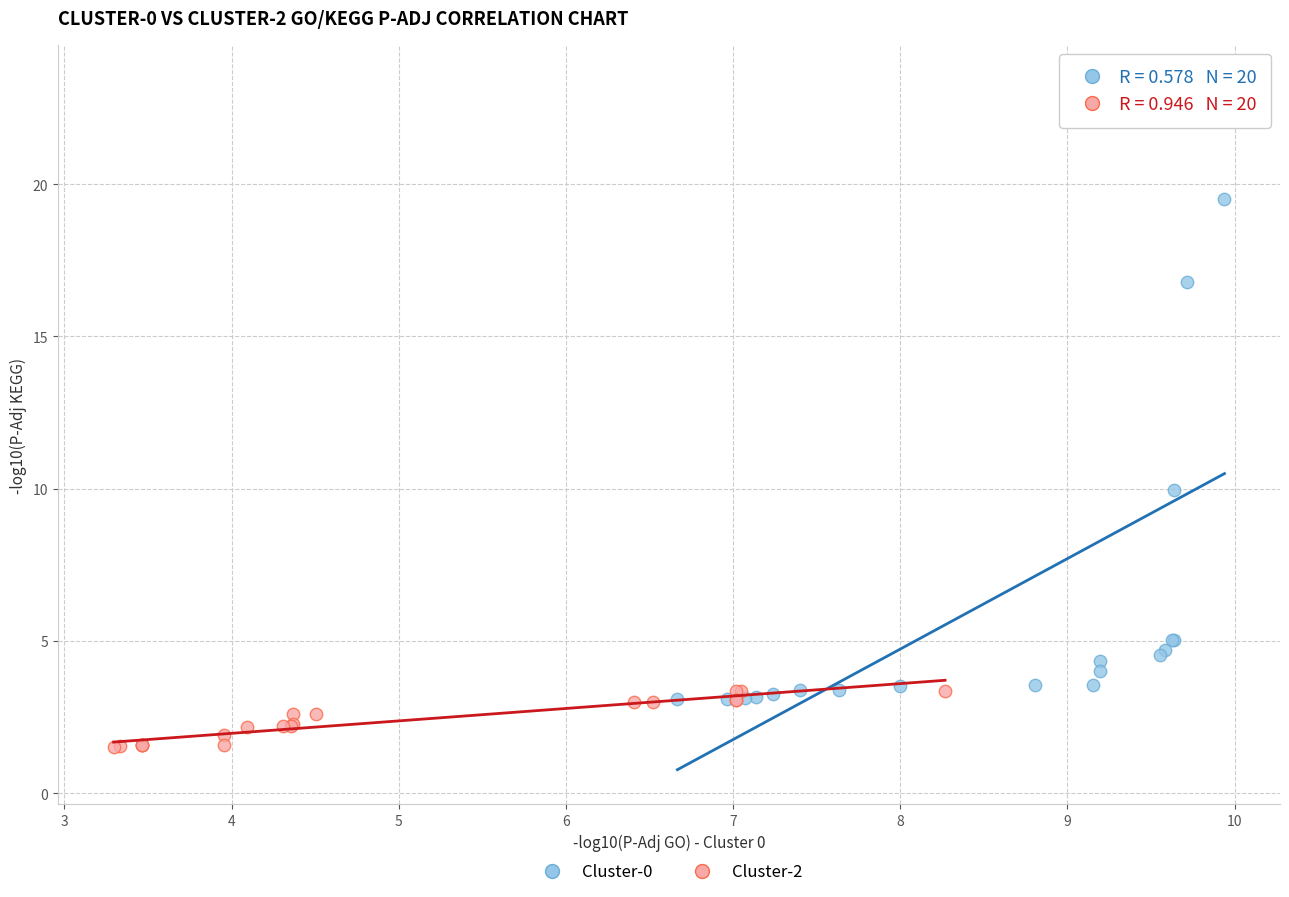

What are all the series names shown in the legend?

Cluster-0, Cluster-2